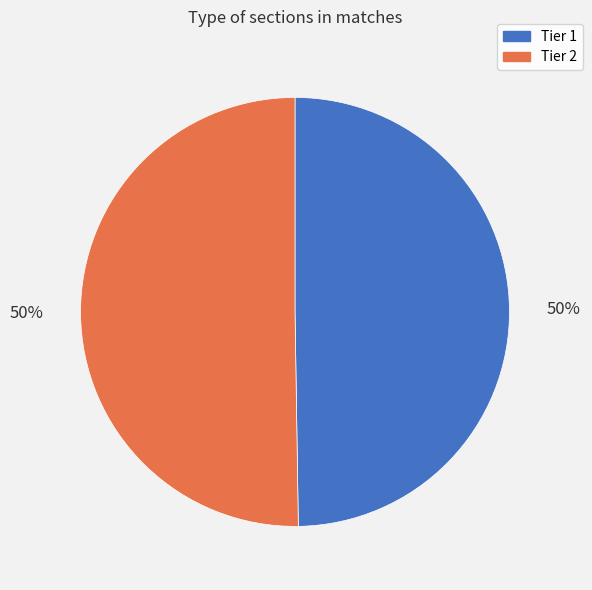

Count the number of slices in the pie.

2